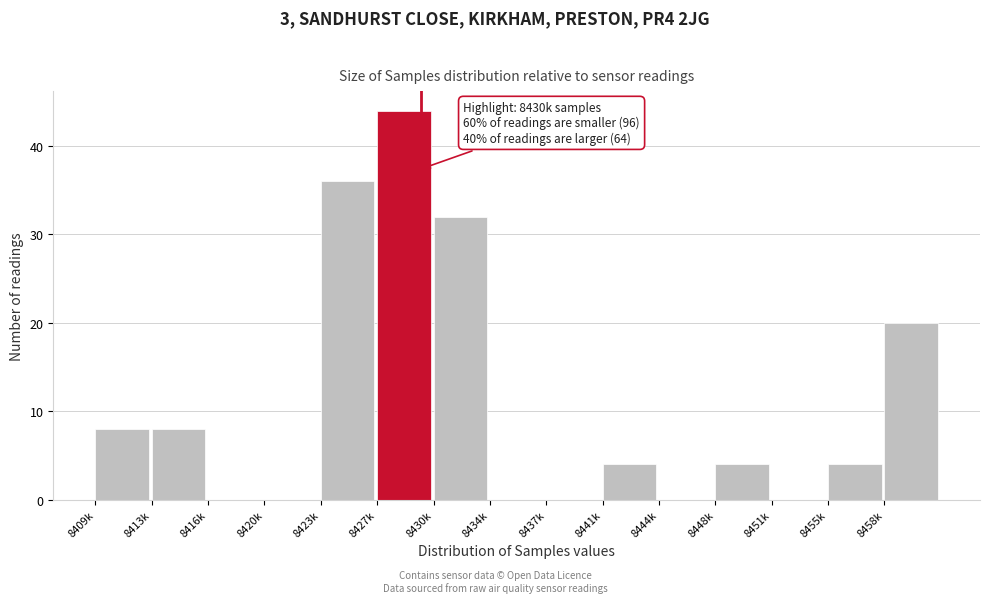

Reading left to right, extract all data points from this chart.

8409k=8	8413k=8	8416k=0	8420k=0	8423k=36	8427k=44	8430k=32	8434k=0	8437k=0	8441k=4	8444k=0	8448k=4	8451k=0	8455k=4	8458k=20